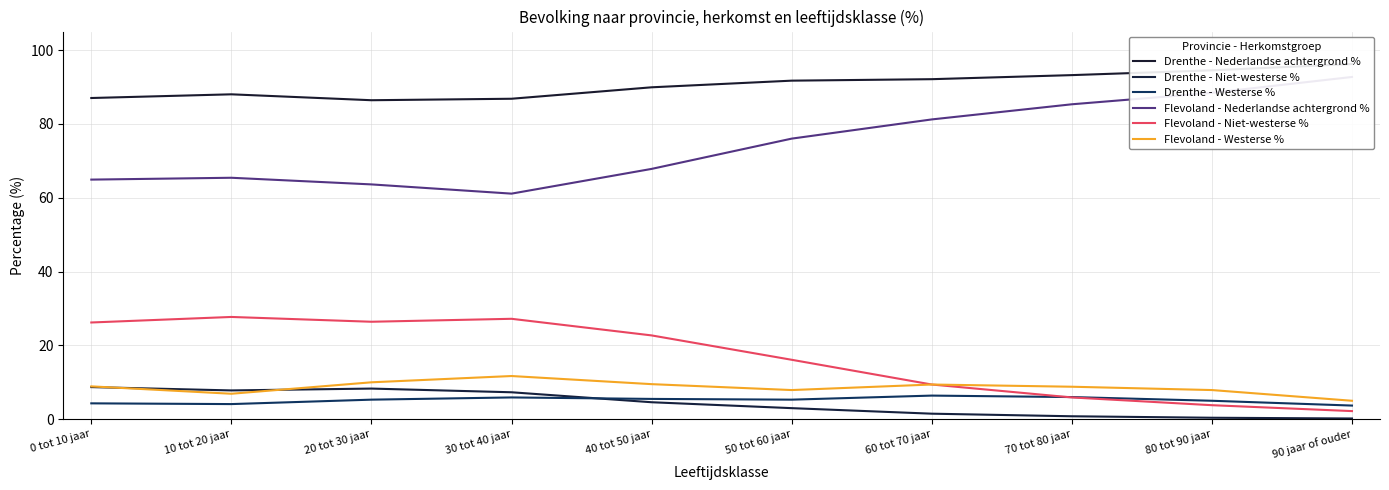

True or false: Drenthe - Niet-westerse % and Flevoland - Niet-westerse % cross at least once.

False